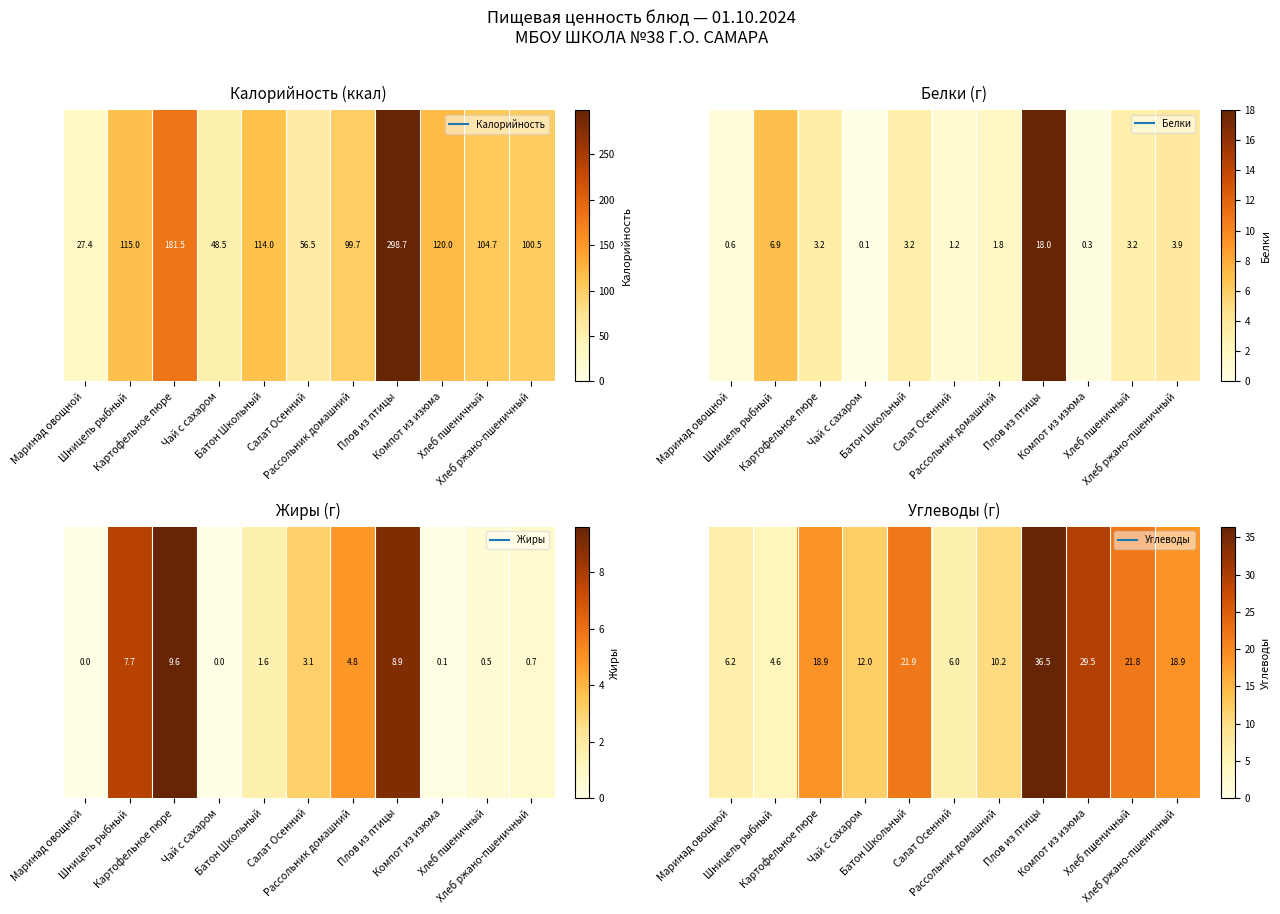

At which category does the chart reach its peak across all series?

Плов из птицы